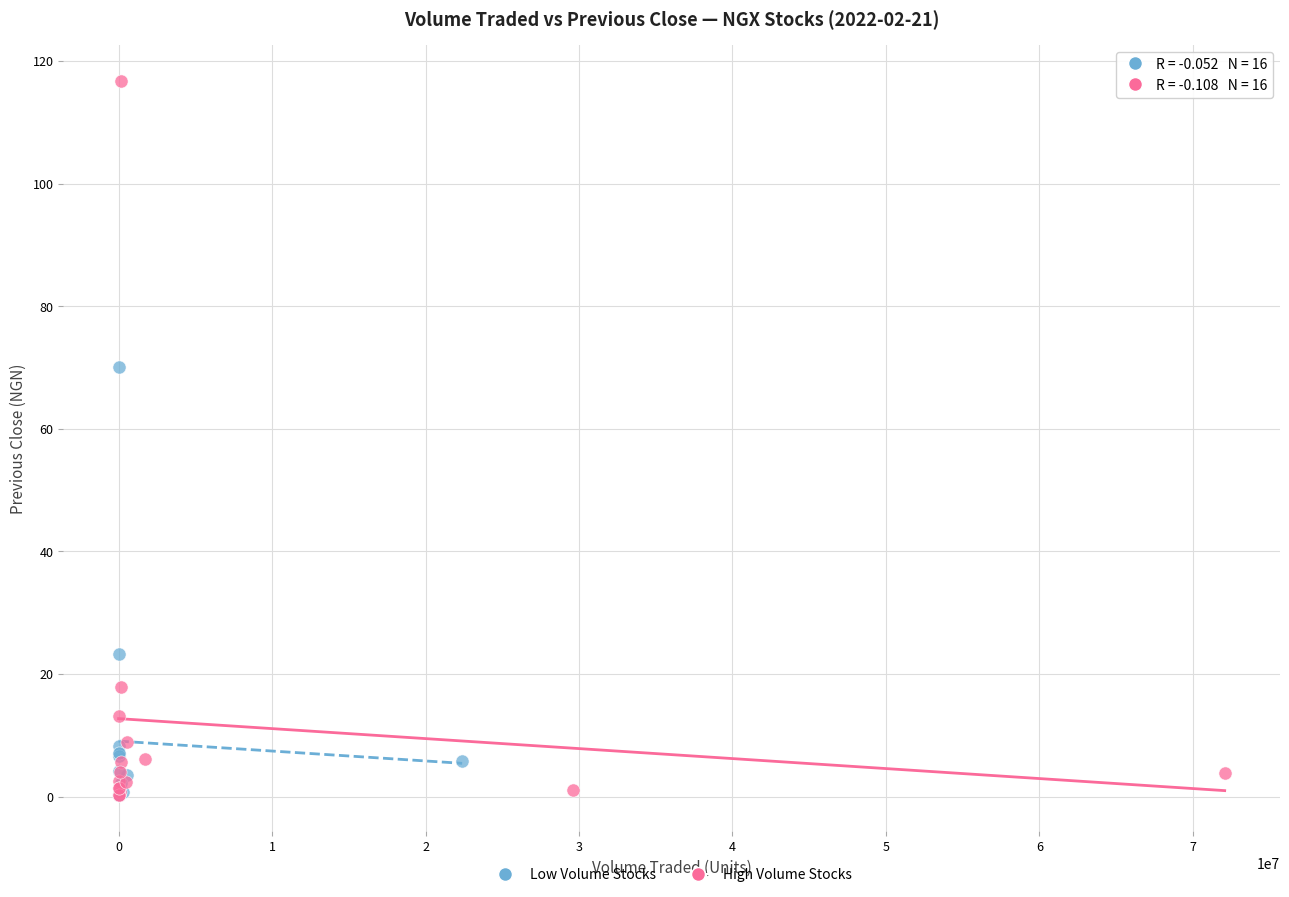

Which series contains the highest Y value?

High Volume Stocks